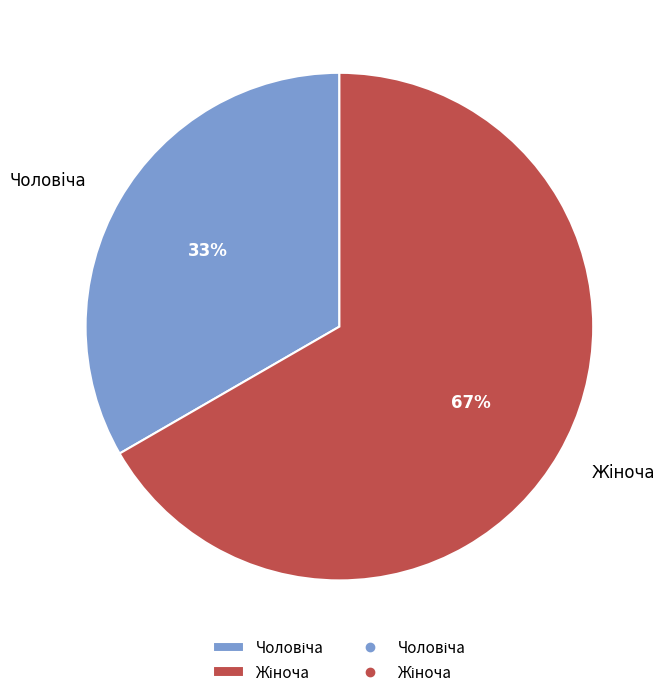

To the nearest percent, what is the average slice percentage?

50%